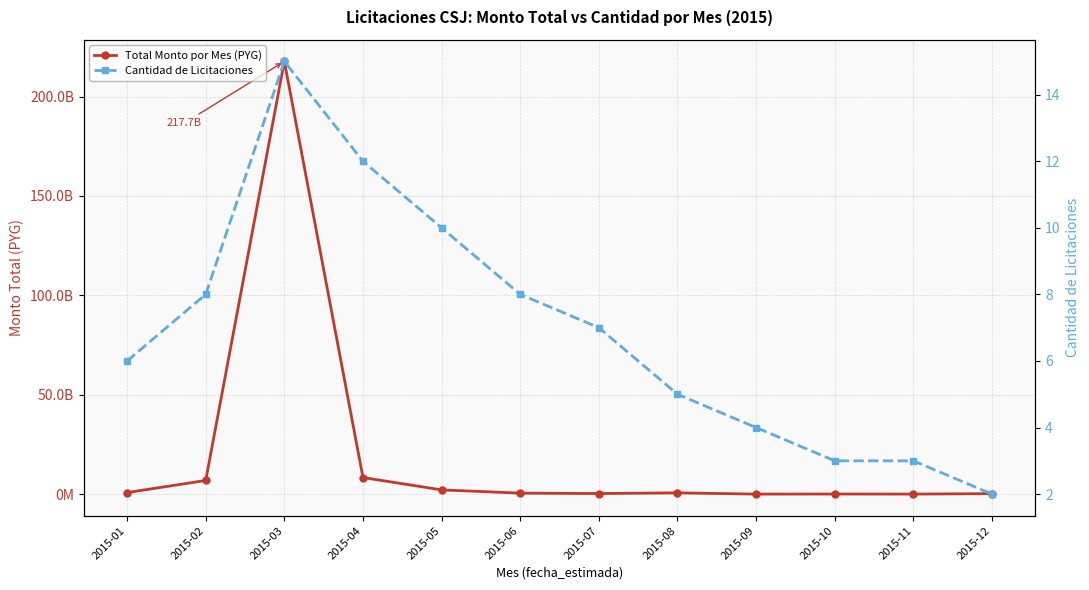

Rank the series at 2015-01 from lowest to highest value.

Cantidad de Licitaciones, Total Monto por Mes (PYG)